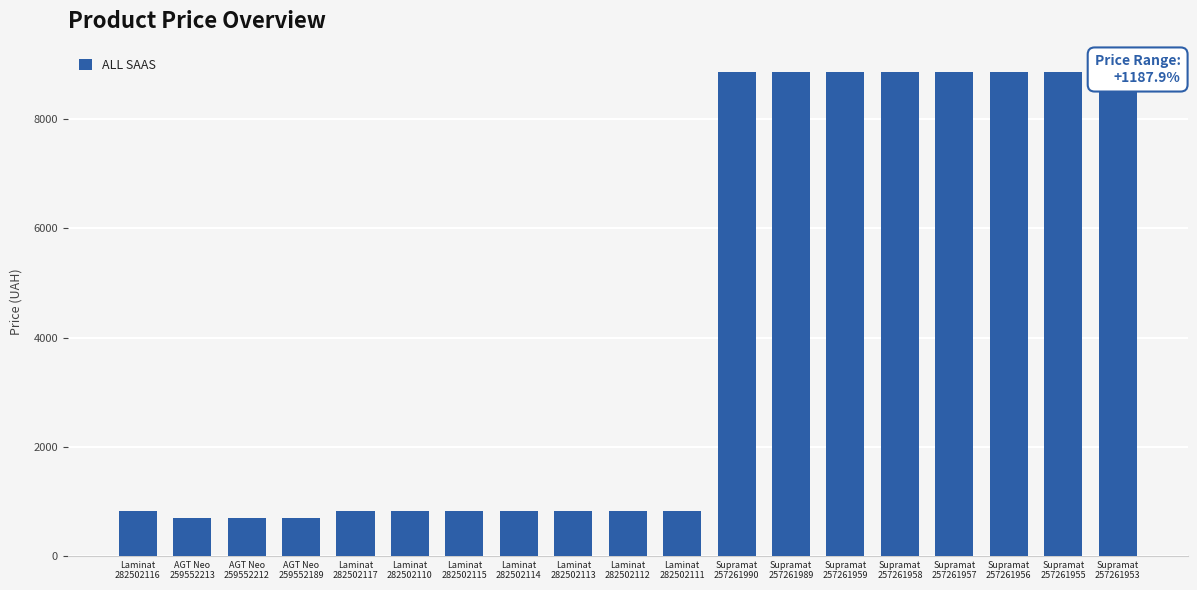

Rank the categories by value from lowest to highest.

AGT Neo
259552213, AGT Neo
259552212, AGT Neo
259552189, Laminat
282502116, Laminat
282502117, Laminat
282502110, Laminat
282502115, Laminat
282502114, Laminat
282502113, Laminat
282502112, Laminat
282502111, Supramat
257261990, Supramat
257261989, Supramat
257261959, Supramat
257261958, Supramat
257261957, Supramat
257261956, Supramat
257261955, Supramat
257261953